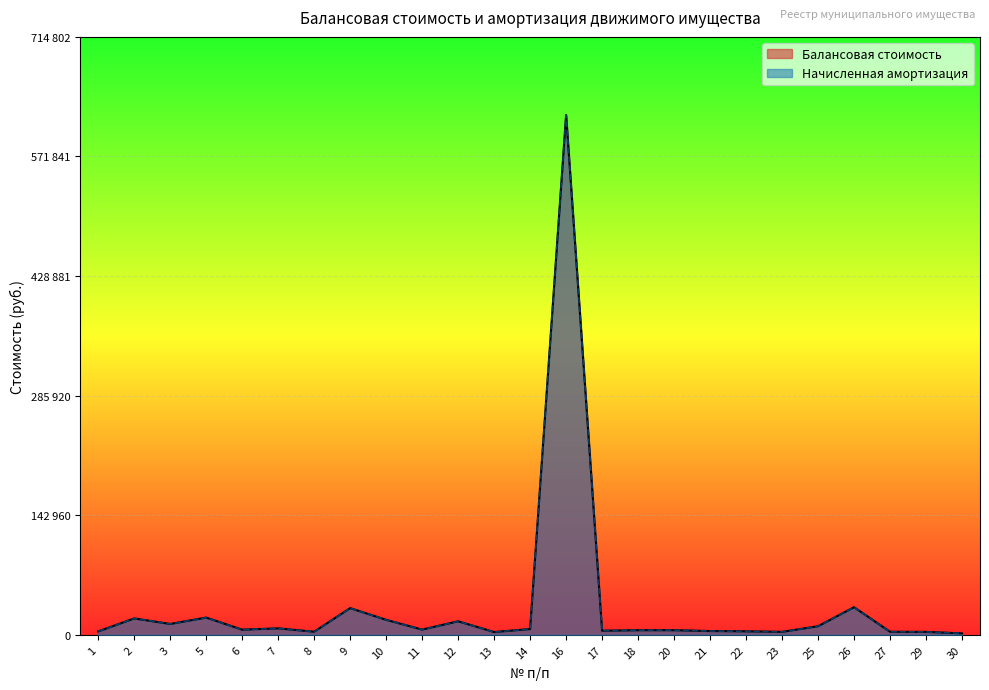

Rank the series at 25 from highest to lowest value.

Балансовая стоимость, Начисленная амортизация